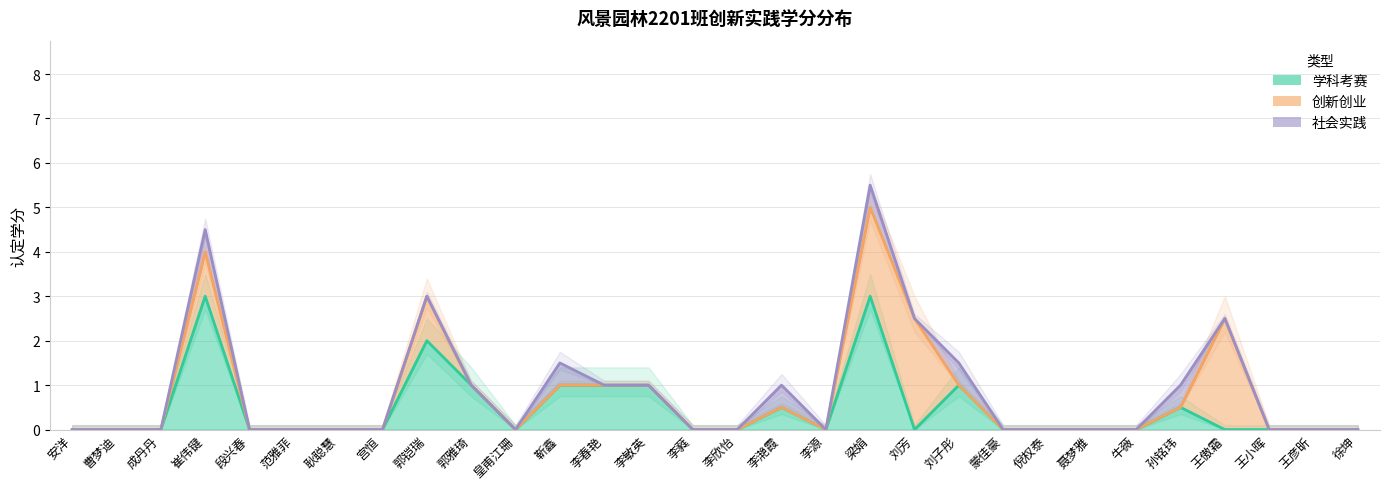

Is it true that 创新创业 equals 0.0 at 曹梦迪?

True